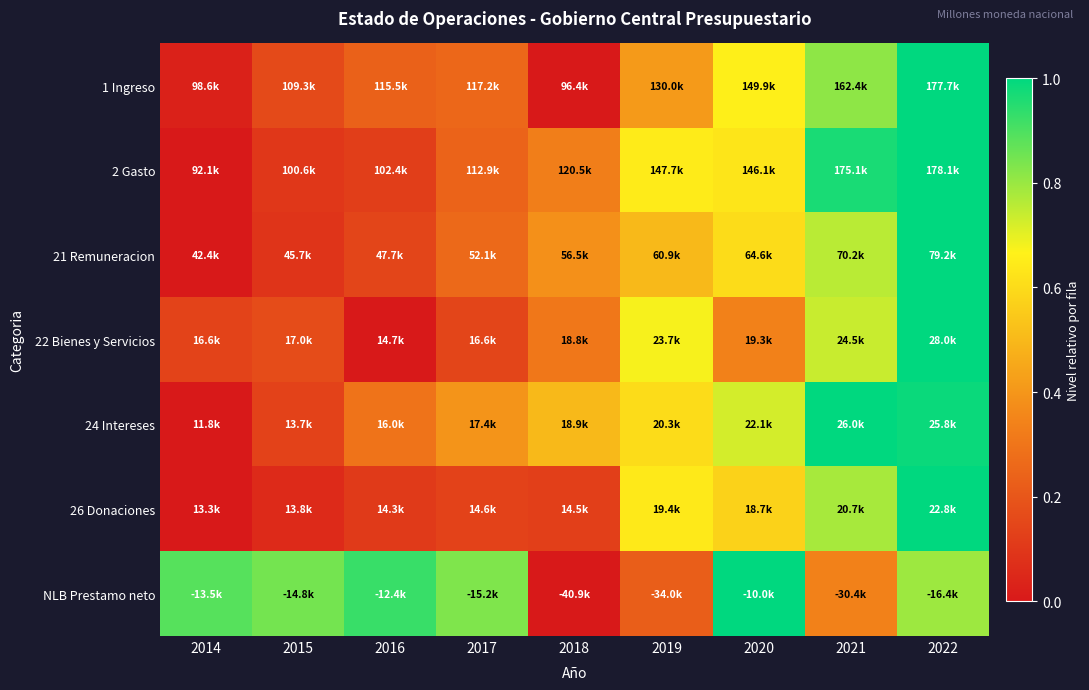

Reading left to right, list all the values displayed in this chart.

1 Ingreso: 2014=0.0	2015=0.2	2016=0.2	2017=0.3	2018=0.0	2019=0.4	2020=0.7	2021=0.8	2022=1.0
2 Gasto: 2014=0.0	2015=0.1	2016=0.1	2017=0.2	2018=0.3	2019=0.6	2020=0.6	2021=1.0	2022=1.0
21 Remuneracion: 2014=0.0	2015=0.1	2016=0.1	2017=0.3	2018=0.4	2019=0.5	2020=0.6	2021=0.8	2022=1.0
22 Bienes y Servicios: 2014=0.1	2015=0.2	2016=0.0	2017=0.1	2018=0.3	2019=0.7	2020=0.3	2021=0.7	2022=1.0
24 Intereses: 2014=0.0	2015=0.1	2016=0.3	2017=0.4	2018=0.5	2019=0.6	2020=0.7	2021=1.0	2022=1.0
26 Donaciones: 2014=0.0	2015=0.1	2016=0.1	2017=0.1	2018=0.1	2019=0.6	2020=0.6	2021=0.8	2022=1.0
NLB Prestamo neto: 2014=0.9	2015=0.8	2016=0.9	2017=0.8	2018=0.0	2019=0.2	2020=1.0	2021=0.3	2022=0.8